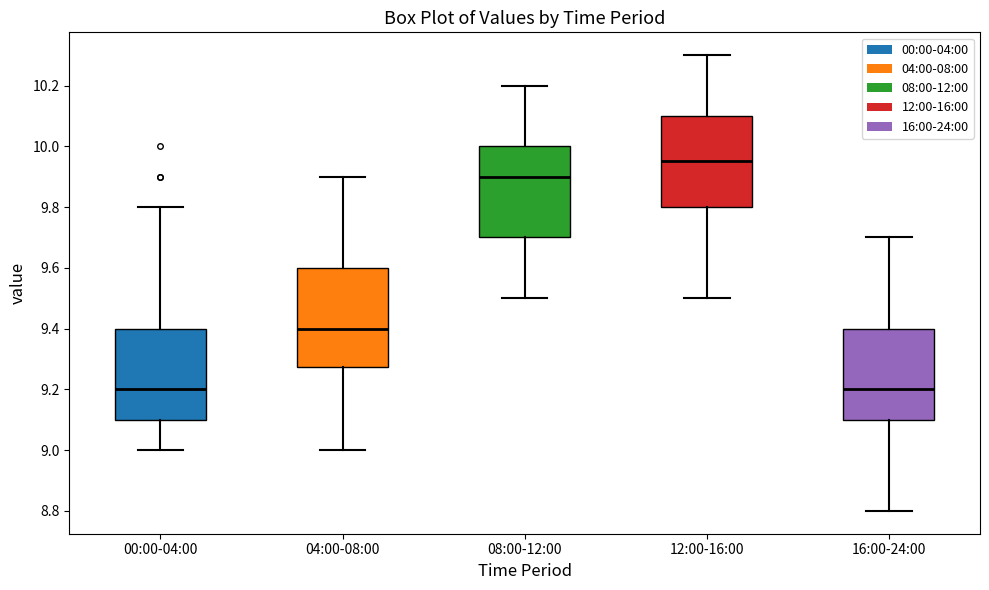

Reading left to right, transcribe this box plot: for each box, give where its median line is, the range the box spans, and where its two whiskers end, as read against the y-axis. The values are not printed on the chart, so give them approximately, as read against the axis.

00:00-04:00: median 9.20, box 9.10 to 9.40, whiskers 9.00 to 9.80
04:00-08:00: median 9.40, box 9.28 to 9.60, whiskers 9.00 to 9.90
08:00-12:00: median 9.90, box 9.70 to 10.00, whiskers 9.50 to 10.20
12:00-16:00: median 9.96, box 9.80 to 10.10, whiskers 9.50 to 10.30
16:00-24:00: median 9.20, box 9.10 to 9.40, whiskers 8.80 to 9.70